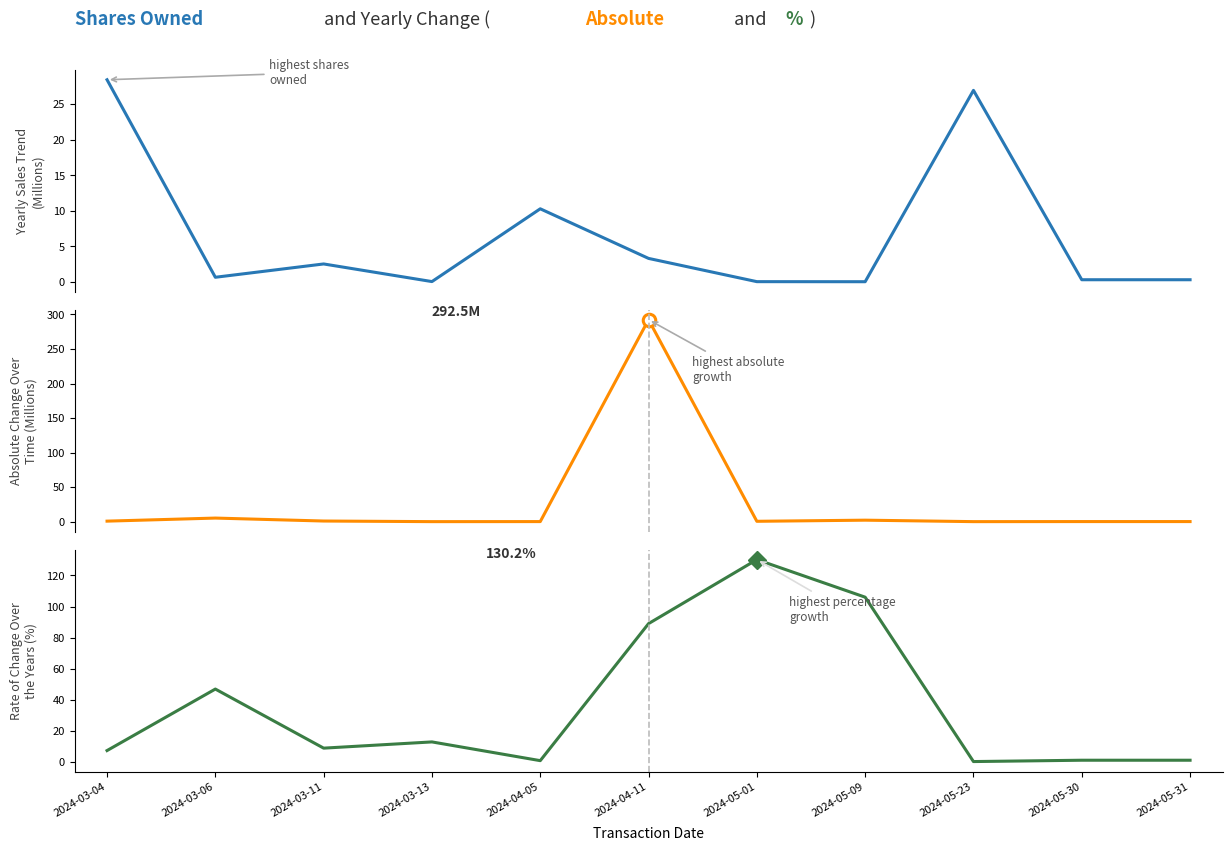

Which series has the largest range (max minus min)?

transactionValue